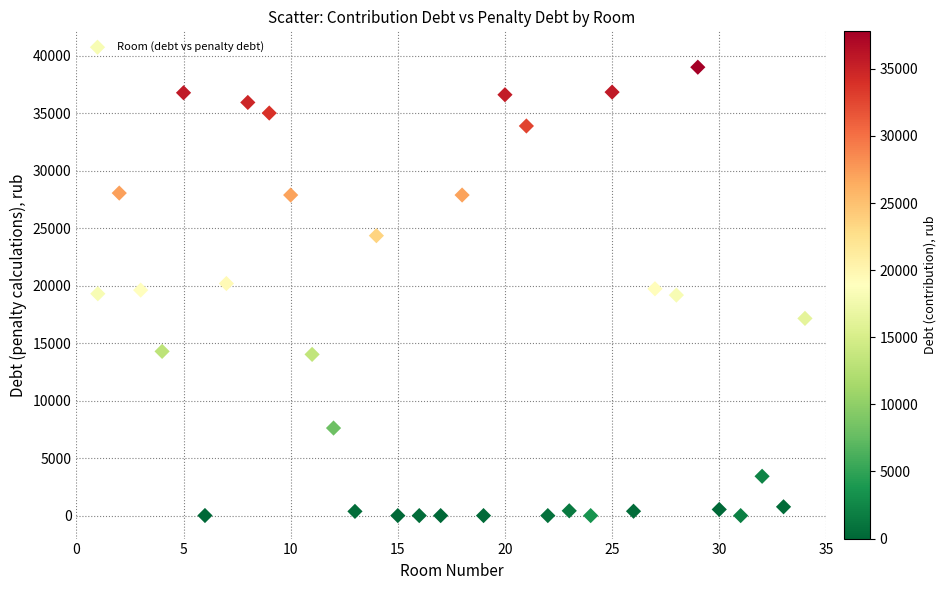

What is the range of Y values (max minus min)?

39012.7